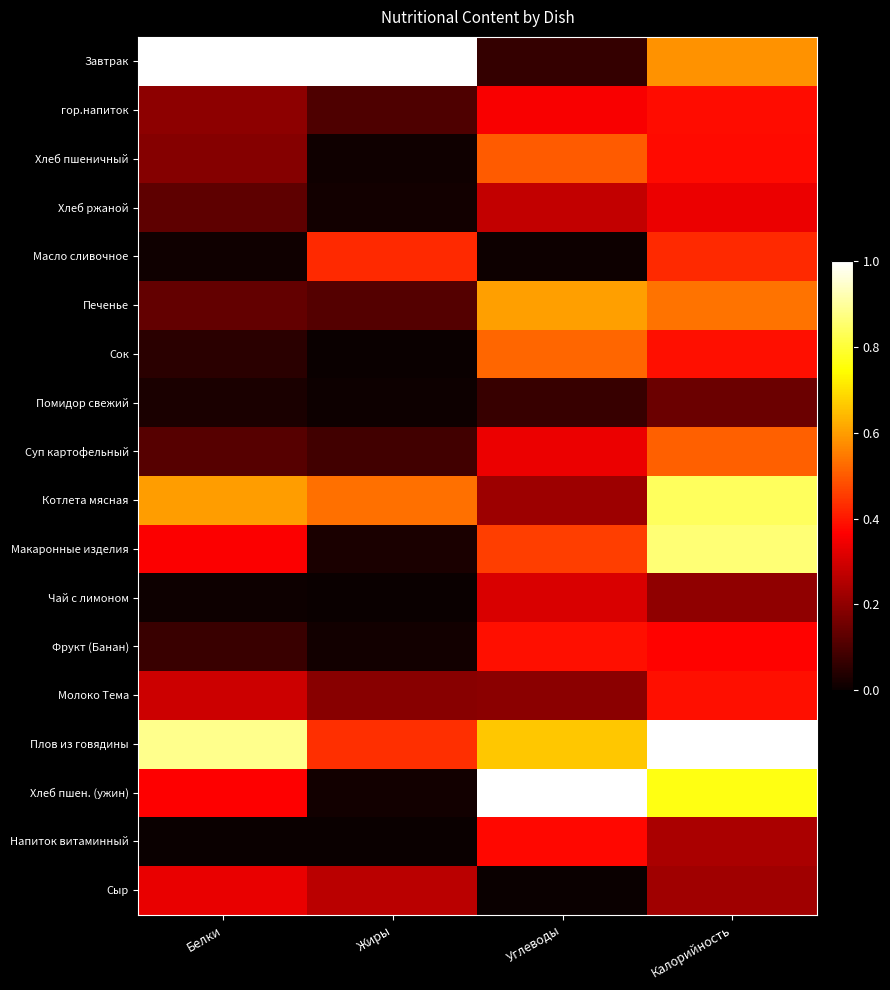

What is the difference between the highest and lowest values at Жиры?

1.0